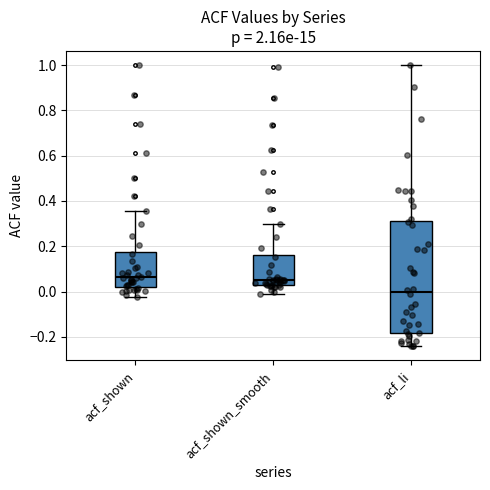

Reading left to right, read every box against the y-axis: the position of its median line, the range the box covers, and the ends of its whiskers. The values are not printed on the chart, so give them approximately, as read against the axis.

acf_shown: median 0.06, box 0.02 to 0.18, whiskers -0.02 to 0.36
acf_shown_smooth: median 0.06, box 0.04 to 0.16, whiskers -0.02 to 0.30
acf_li: median 0.00, box -0.18 to 0.32, whiskers -0.24 to 1.00